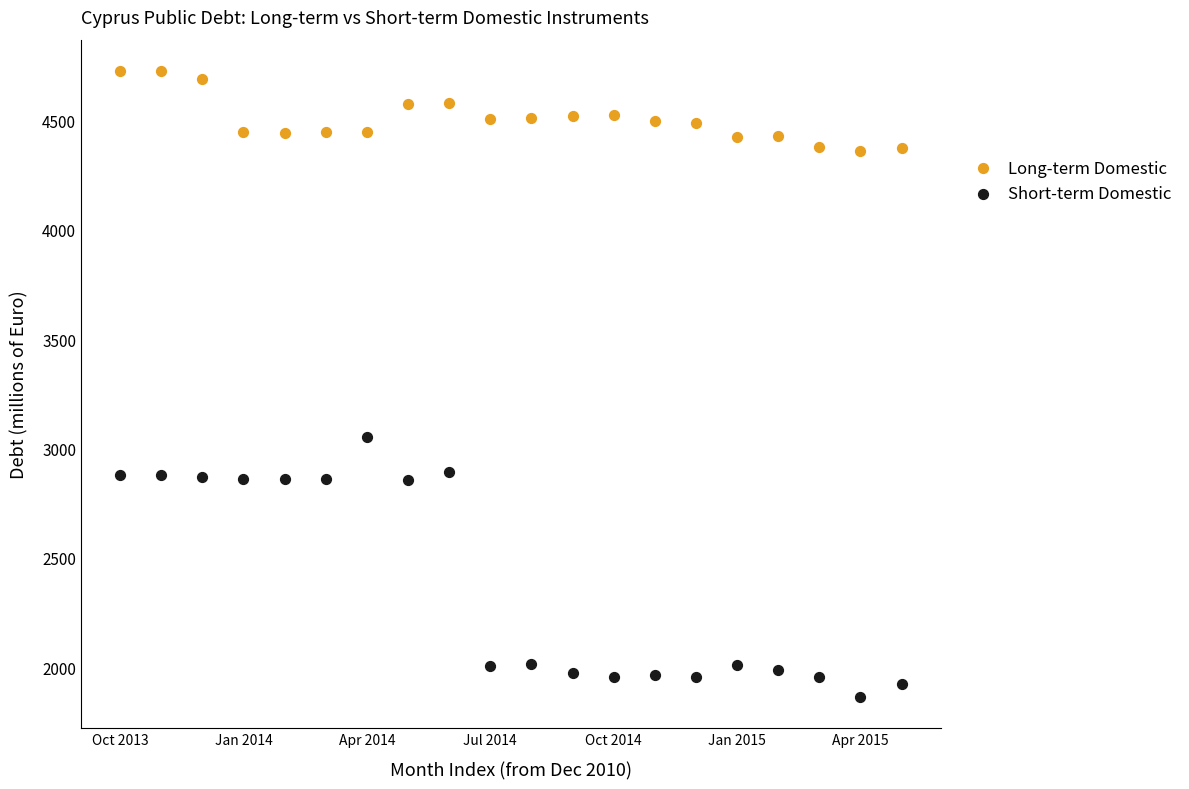

What is the X range (max minus min) for the scatter plot?

19.0